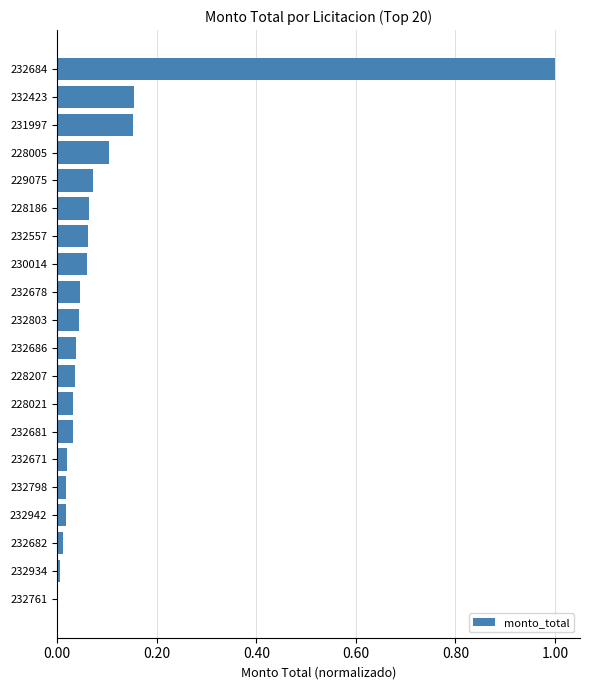

Is it true that the value at 232557 is 0.1?

True